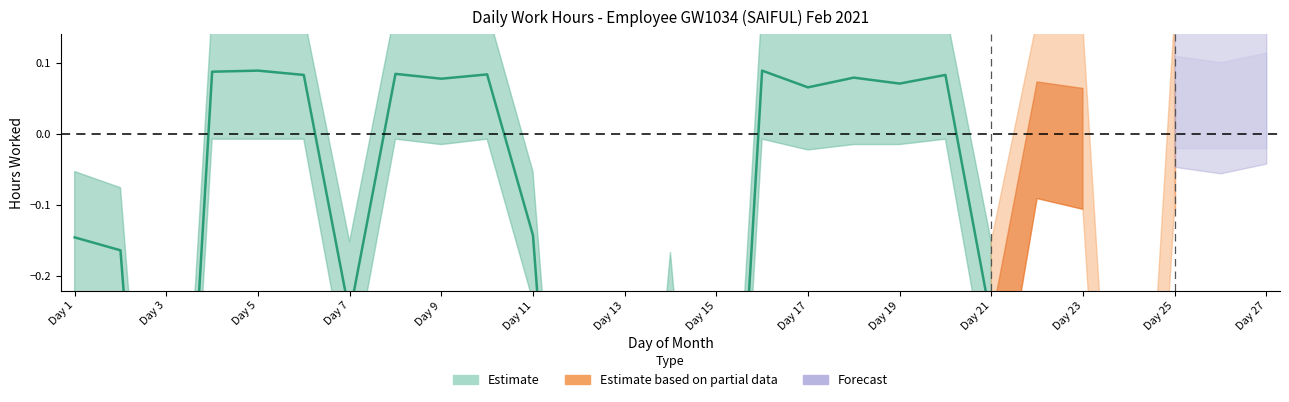

The value at Day 13 is -1.0. True or false?

True